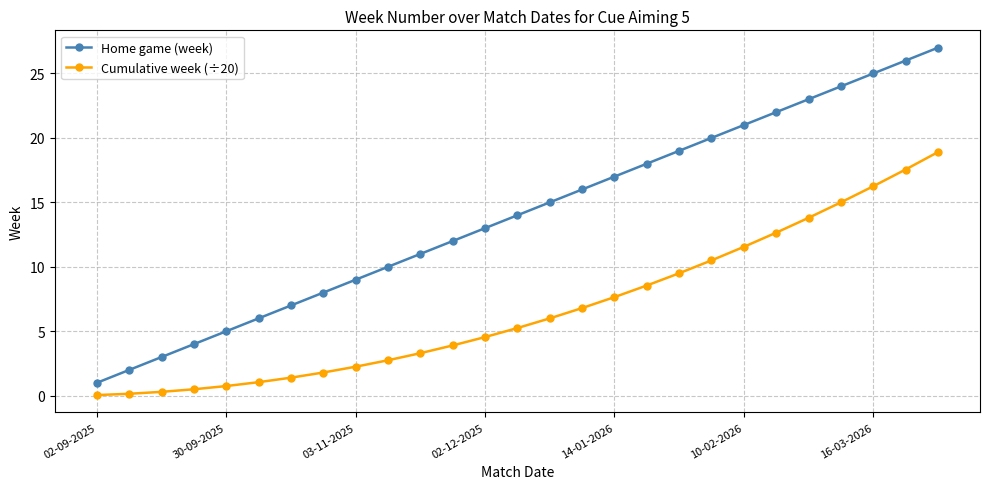

How many data points in Cumulative week (÷20) are above 5?

14